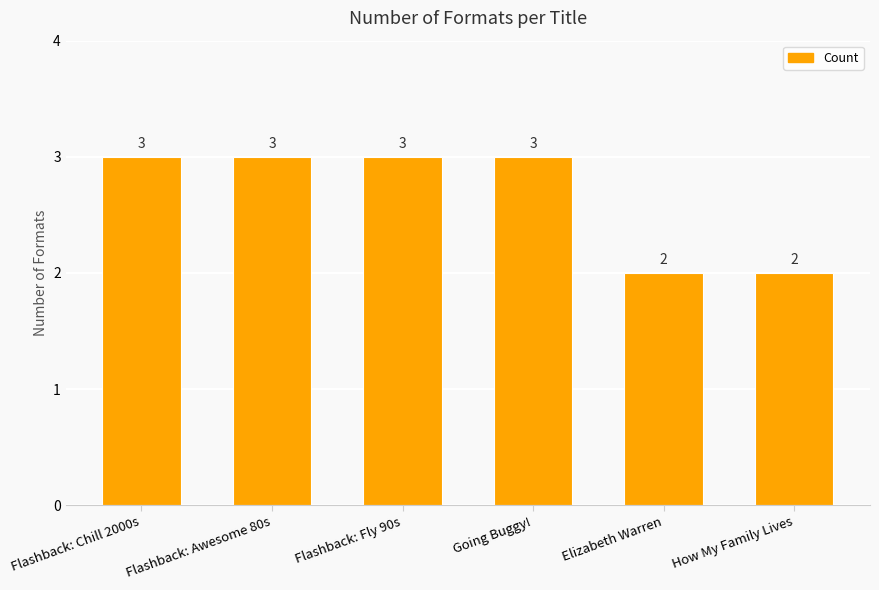

Reading left to right, list all the values displayed in this chart.

Flashback: Chill 2000s=3	Flashback: Awesome 80s=3	Flashback: Fly 90s=3	Going Buggy!=3	Elizabeth Warren=2	How My Family Lives=2